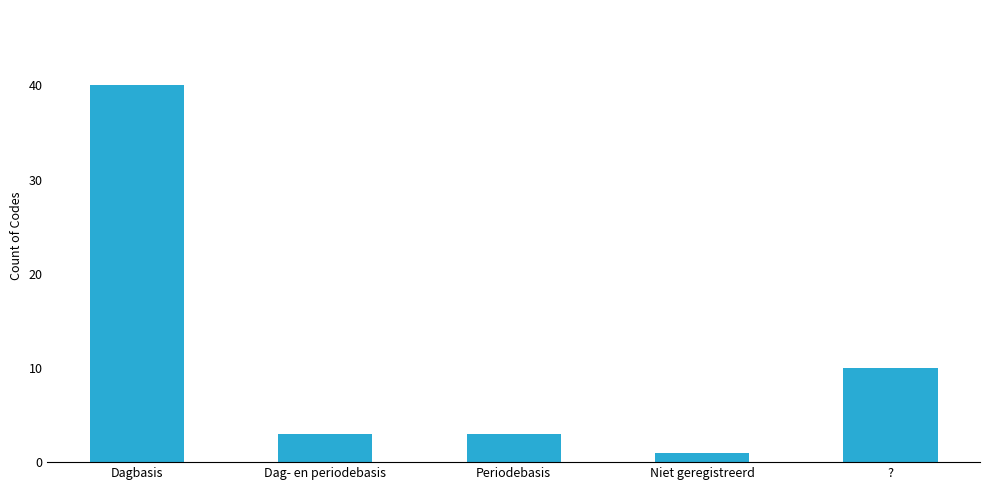

True or false: the data shows 14 at Dagbasis.

False